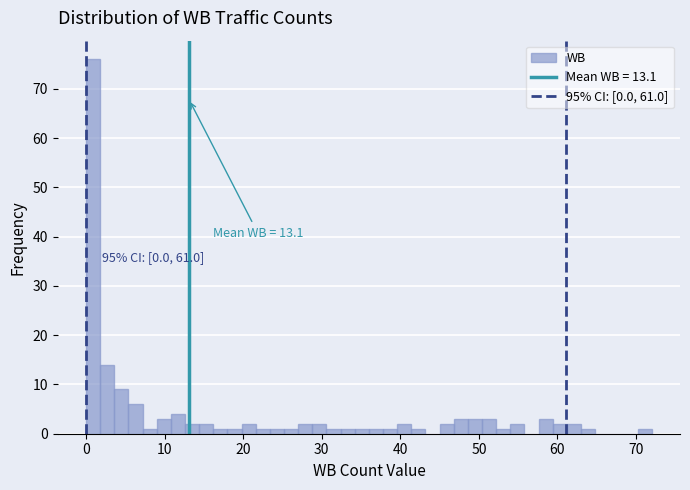

Read against the x-axis, roughly where is the centre of the tallest bar?

1